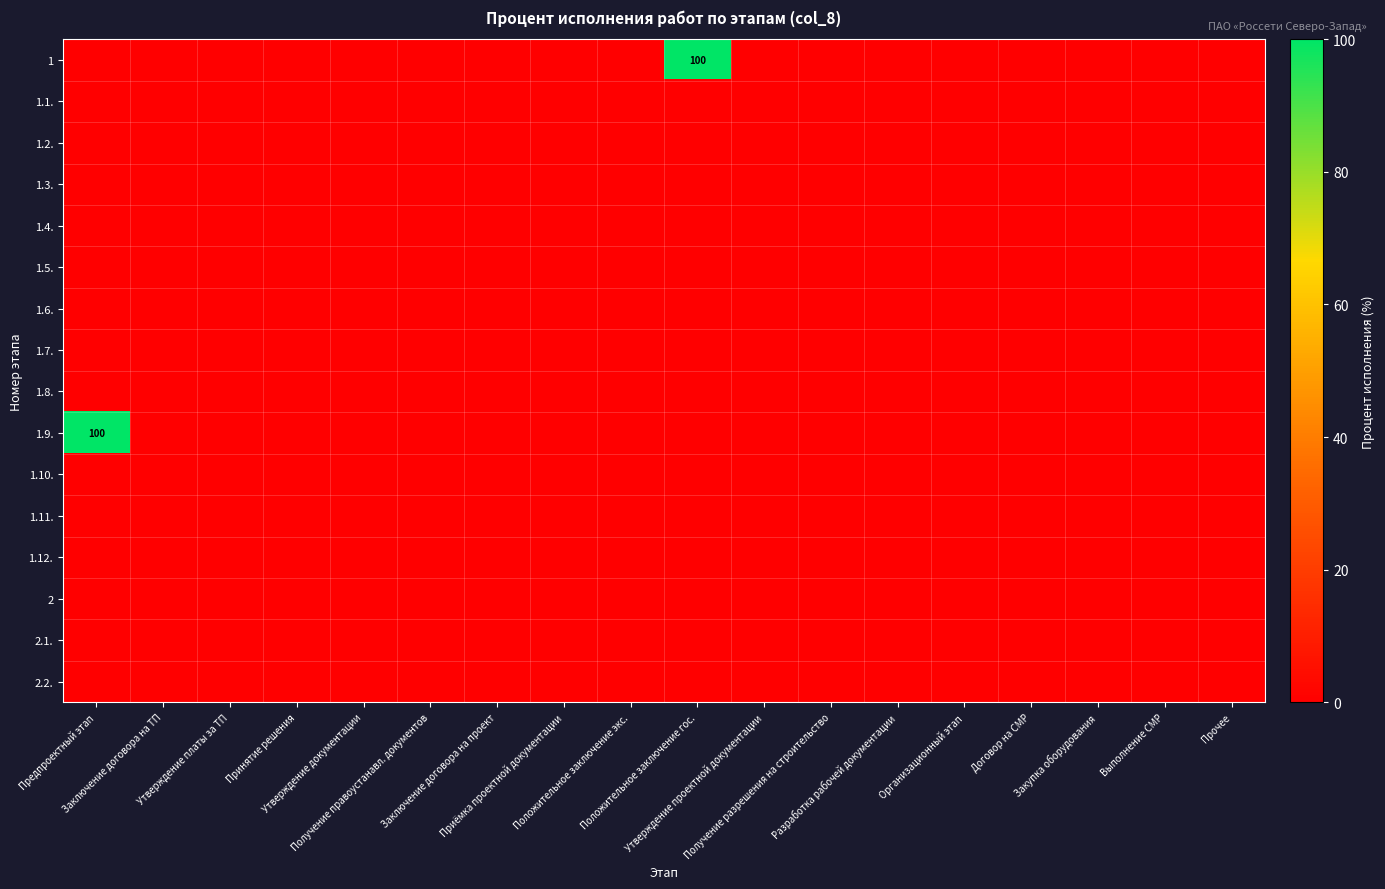

Between Прочее and Принятие решения, which is larger?

Прочее